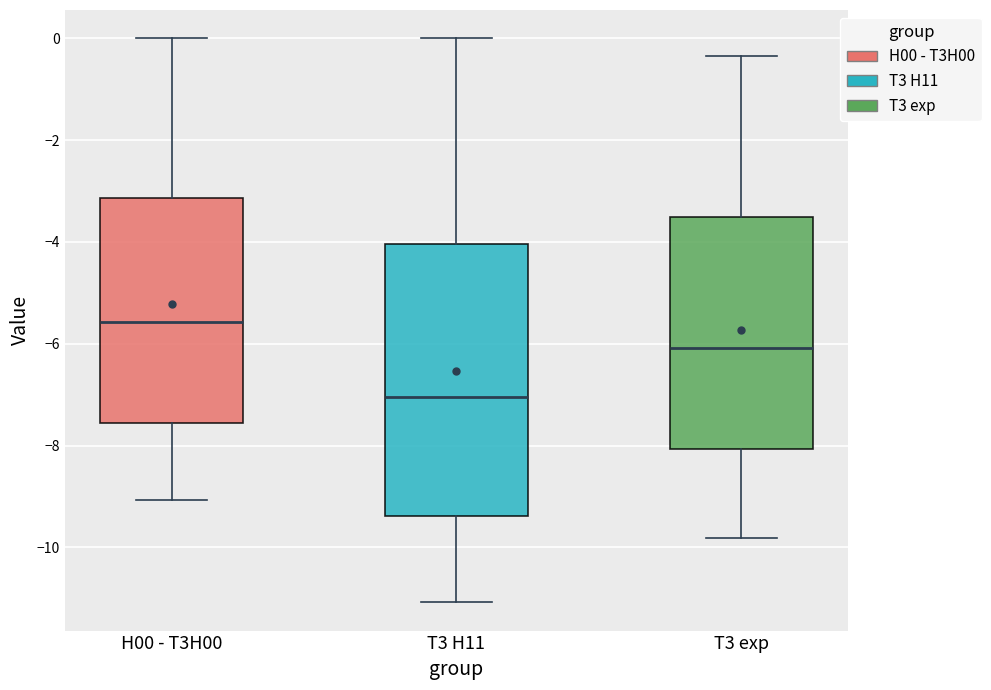

Where does the median line of the box for T3 exp sit on the y-axis? The values are not printed on the chart, so give them approximately, as read against the axis.

-6.0